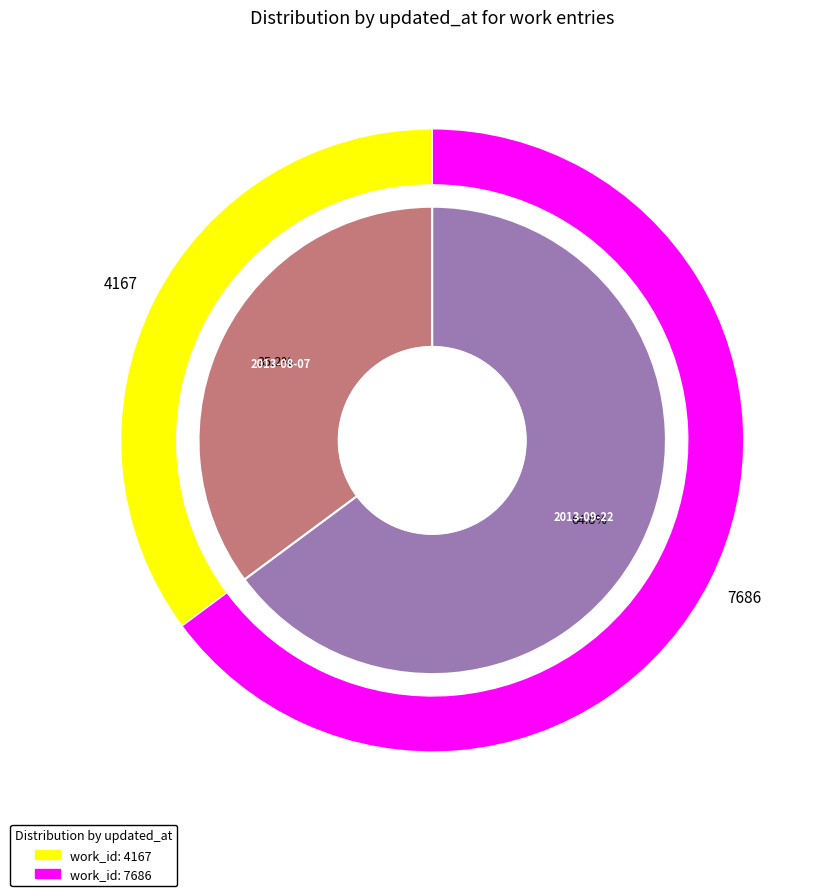

What percentage is the 2013-08-07 15:23:51 UTC slice, to the nearest percent?

35%